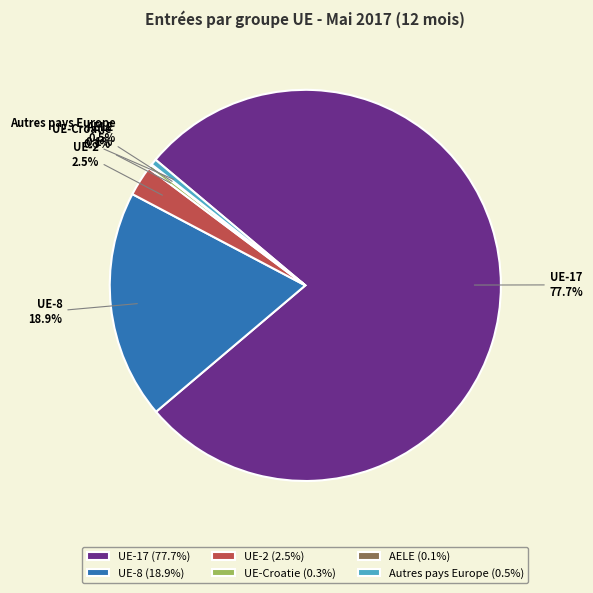

Combined, do UE-2 and UE-8 account for over 50%?

No